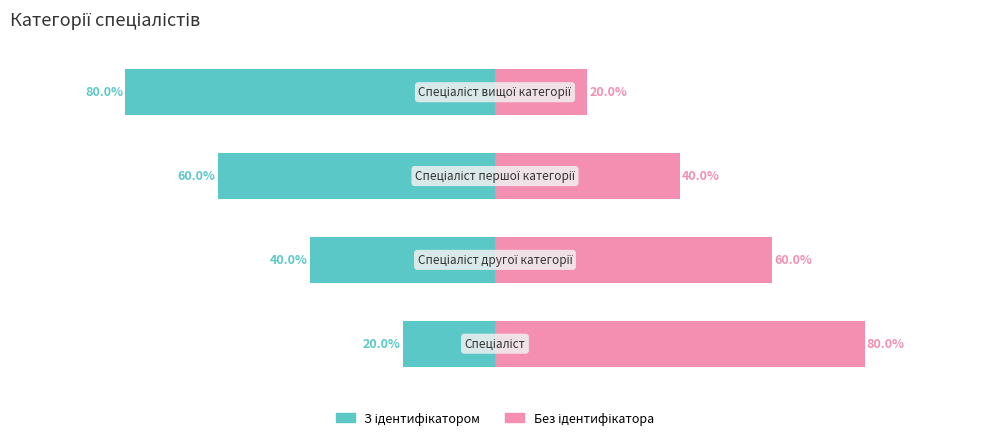

Where is Без ідентифікатора nearest to the value 50?

1